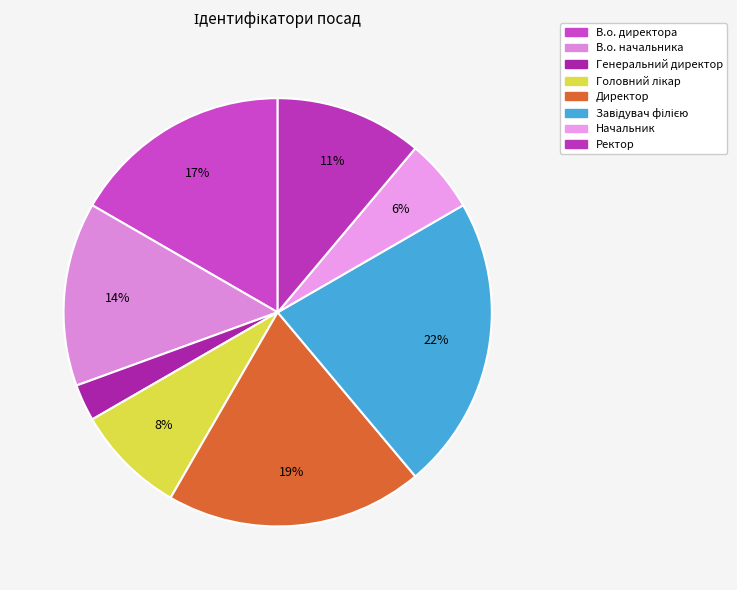

To the nearest percent, what percentage of the pie is Ректор?

11%